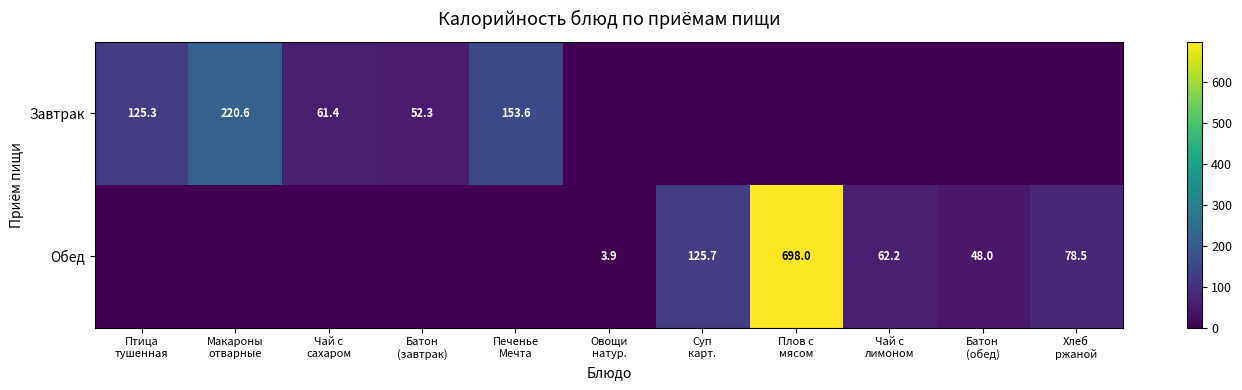

At which label is Завтрак closest to 110?

Птица тушенная